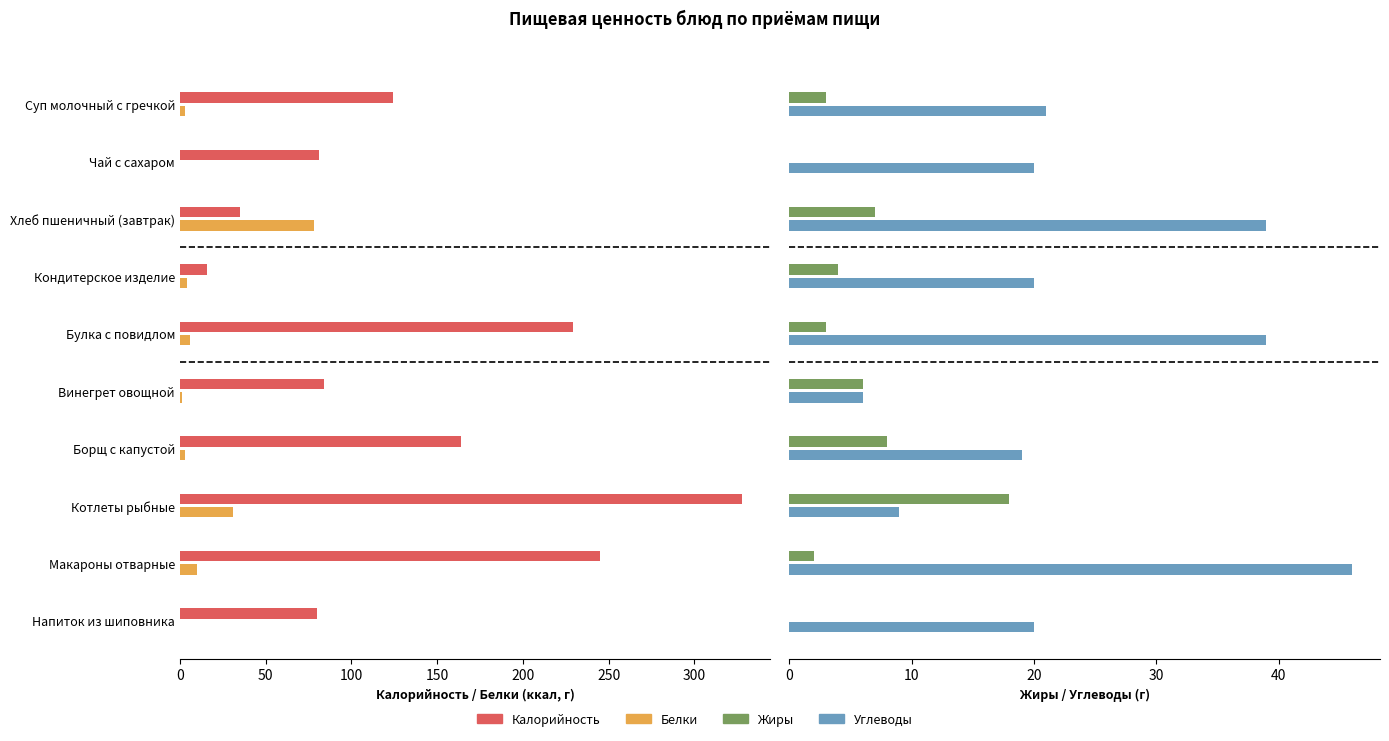

What is the average value of the Жиры series?

5